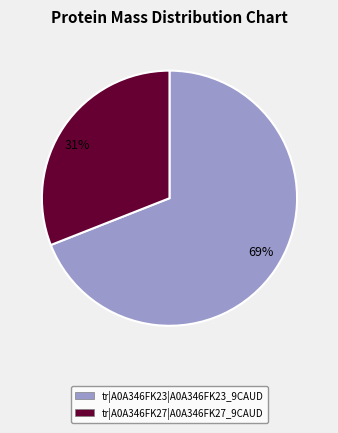

What is the ratio of the value at tr|A0A346FK23 to the value at tr|A0A346FK27?

2.2